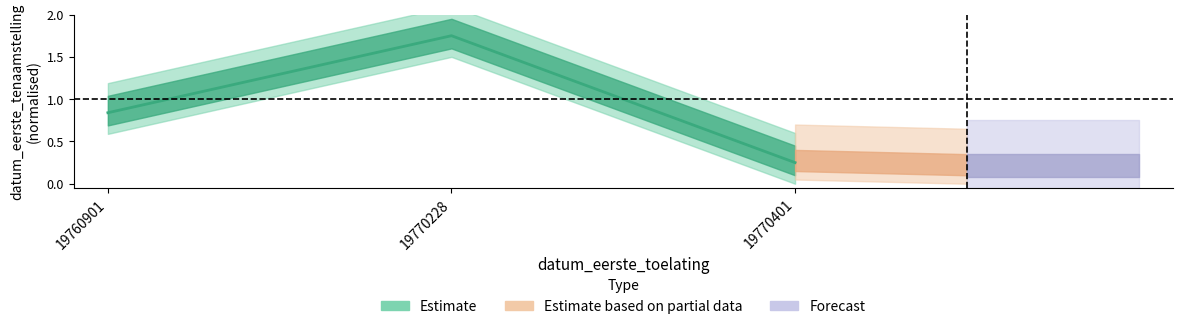

How many data points does each series have?

3